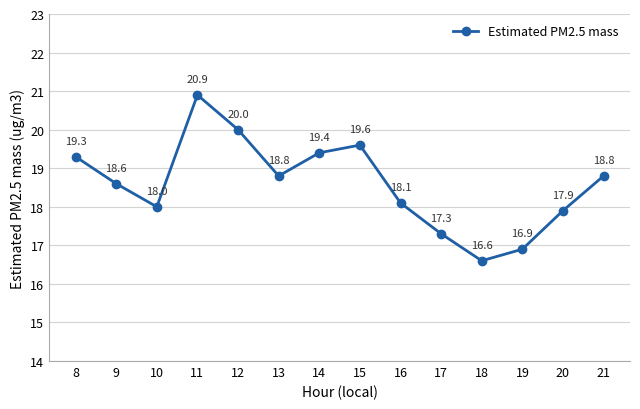

Reading right to left, transcribe all the data shown in this chart.

21=18.8	20=17.9	19=16.9	18=16.6	17=17.3	16=18.1	15=19.6	14=19.4	13=18.8	12=20.0	11=20.9	10=18.0	9=18.6	8=19.3